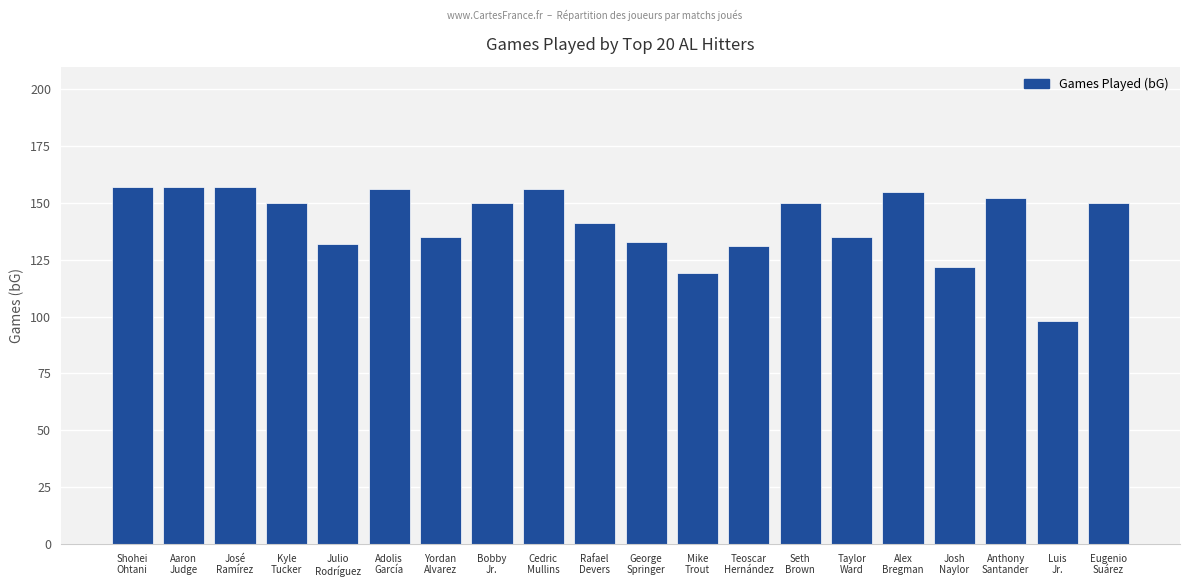

What is the value of the 14th bar from the left?

150